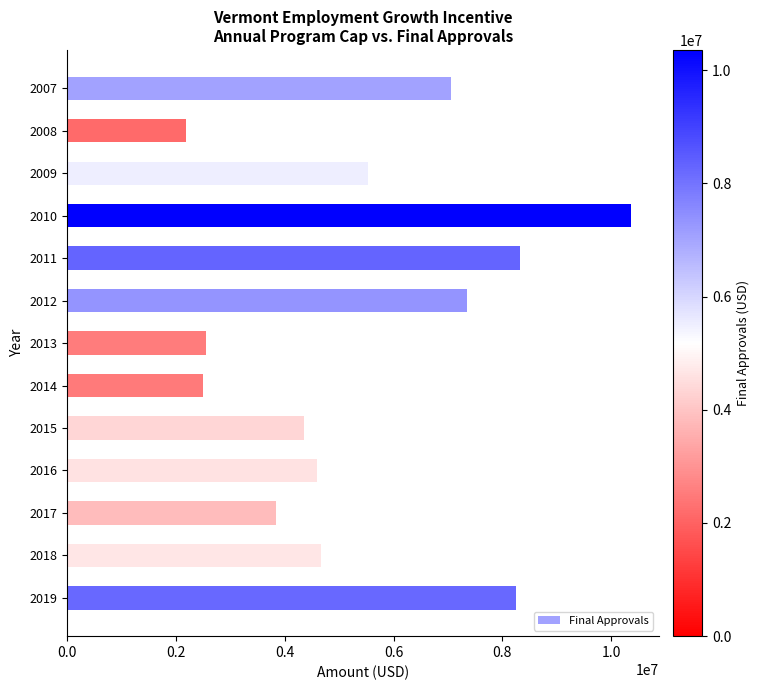

Reading top to bottom, what are all the values shown in this chart?

7060631	2183738	5539089	10360059	8322697	7358936	2542897	2490968	4344838	4598741	3831272	4668113	8250960